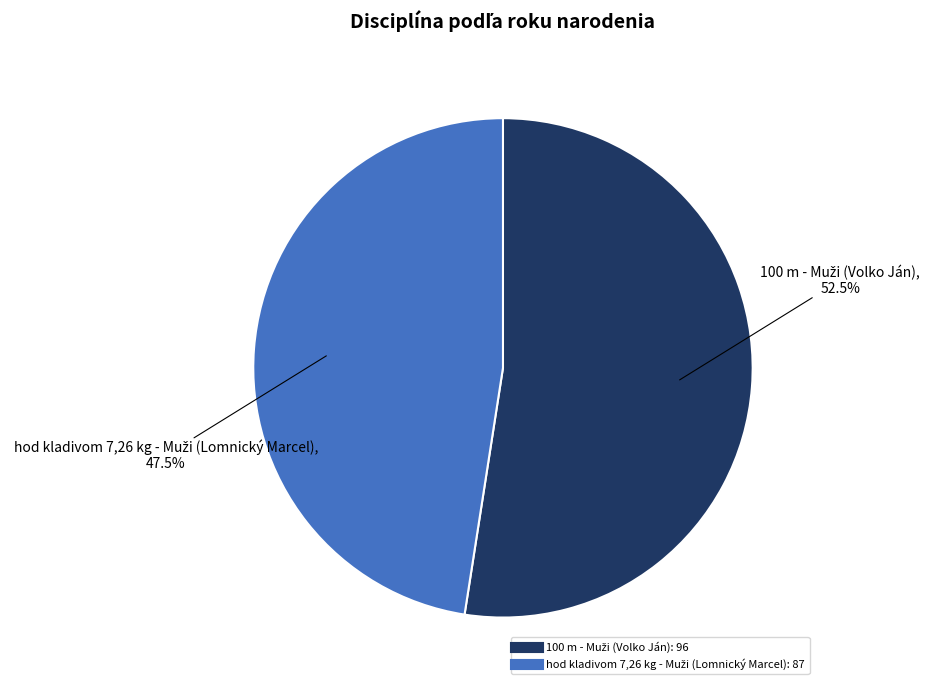

Count the number of slices in the pie.

2